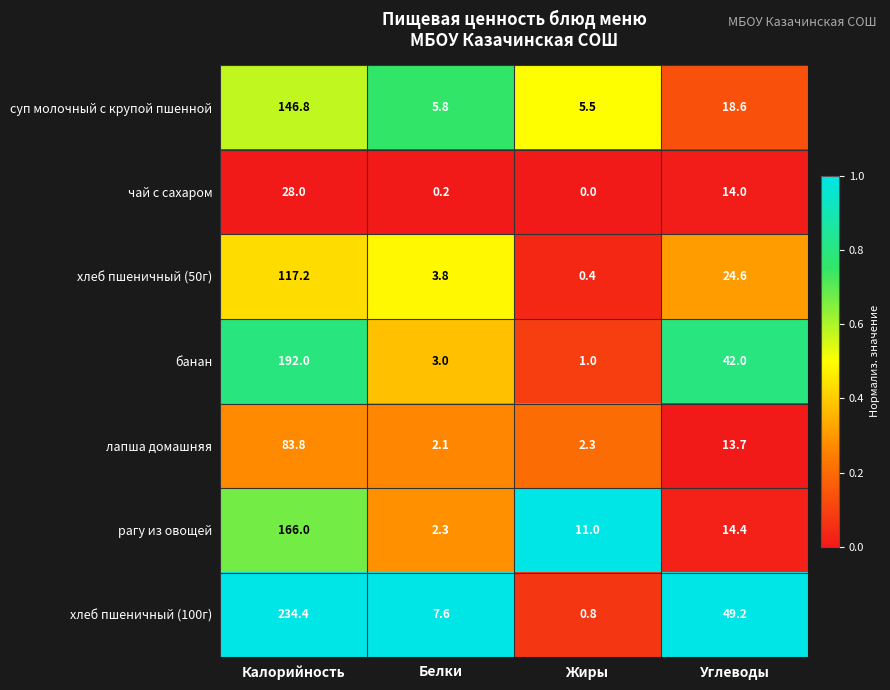

The чай с сахаром series shows 28.0 at Калорийность. True or false?

True